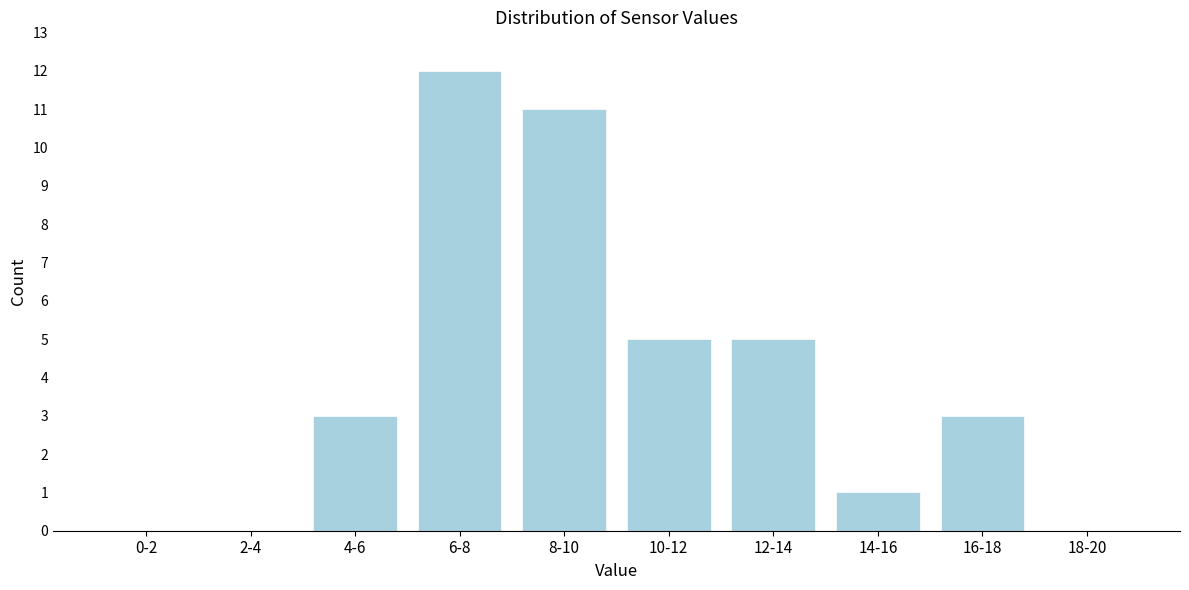

Reading left to right, what are all the values shown in this chart?

0-2=0	2-4=0	4-6=3	6-8=12	8-10=11	10-12=5	12-14=5	14-16=1	16-18=3	18-20=0